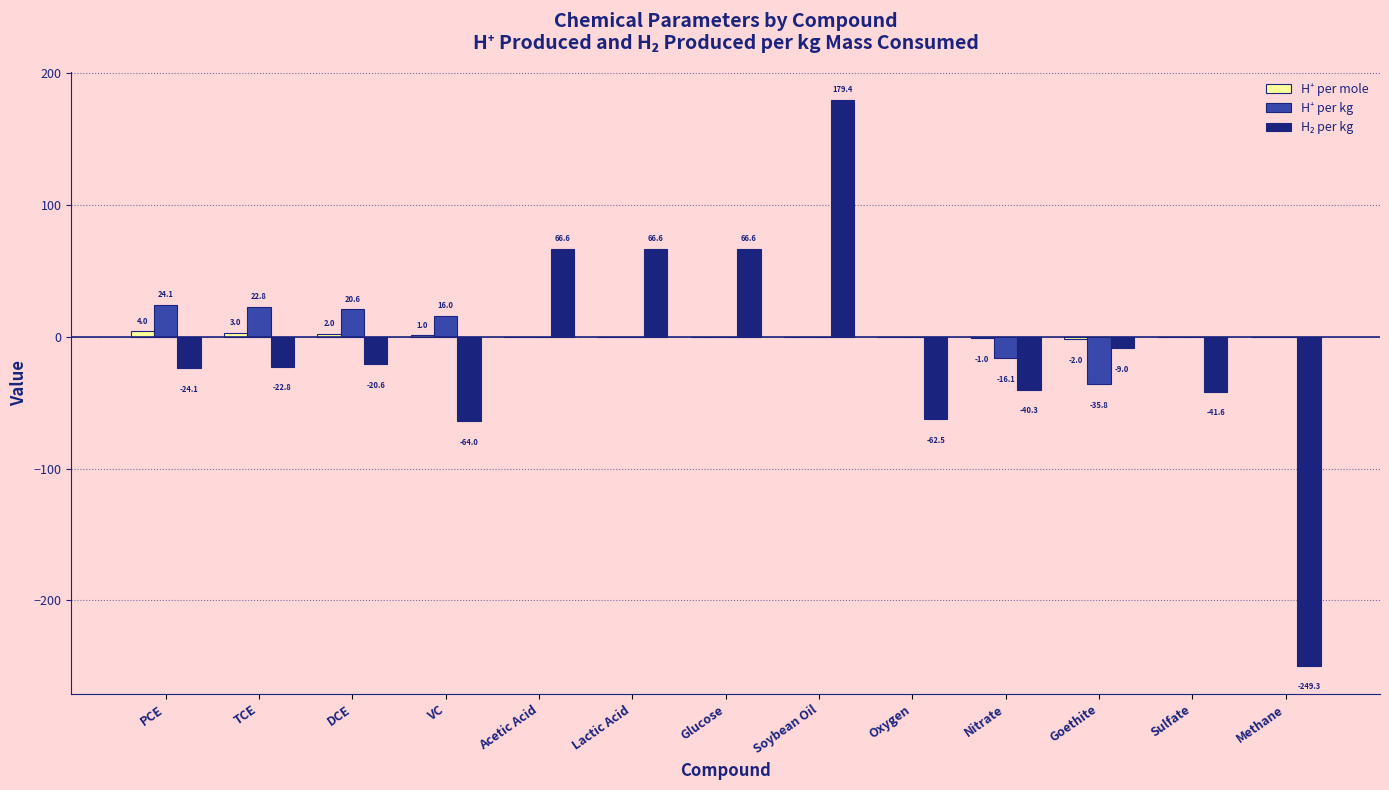

Does the chart contain stacked bars?

No